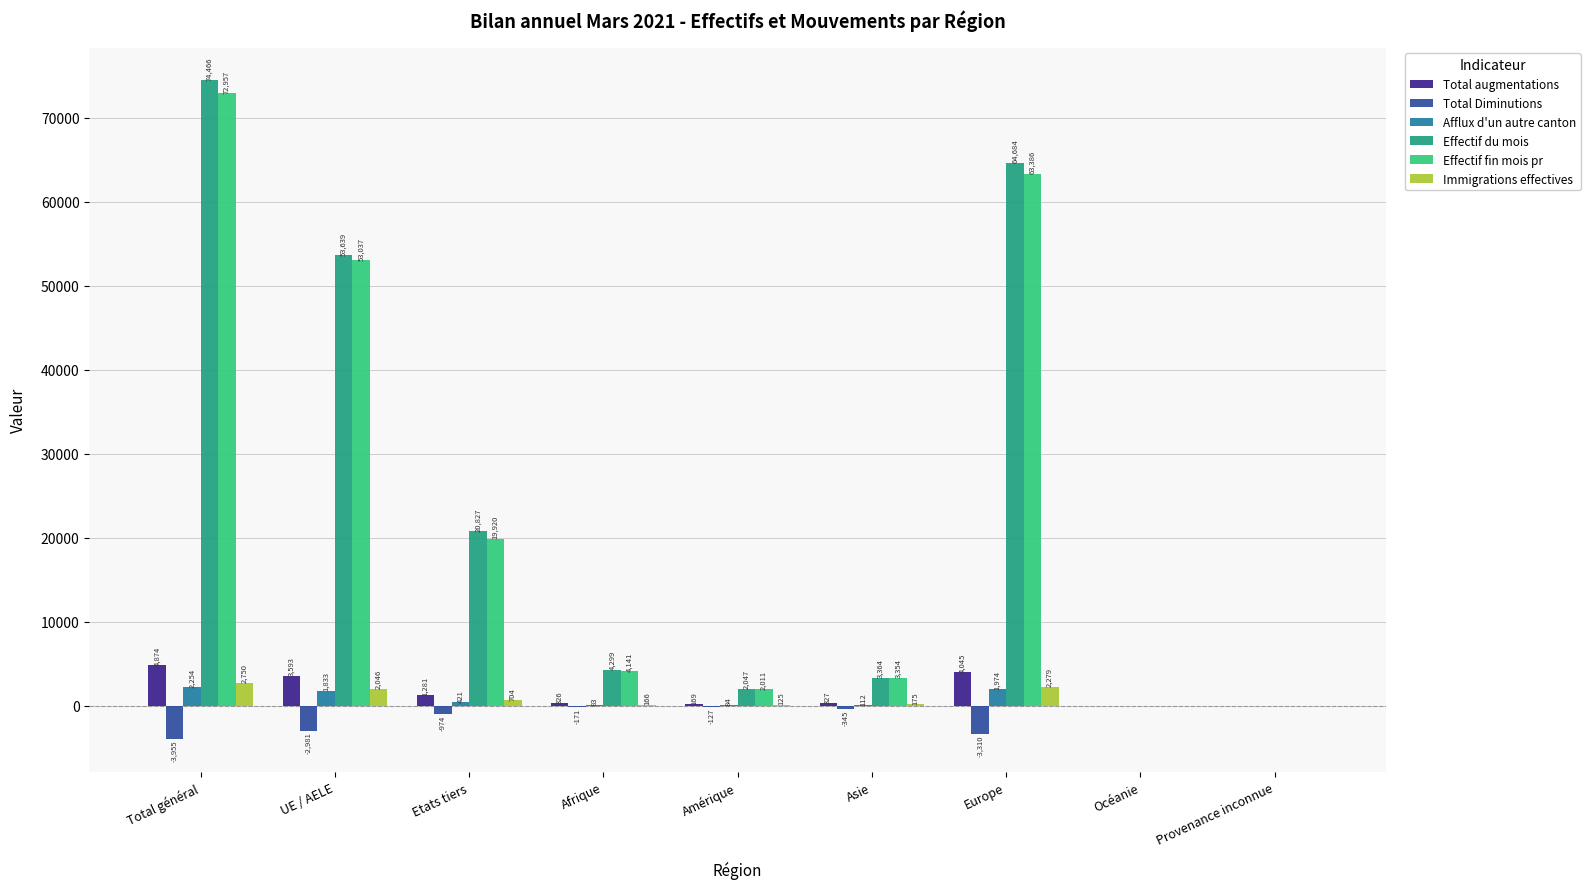

What are all the series names shown in the legend?

Total augmentations, Total Diminutions, Afflux d'un autre canton, Effectif du mois, Effectif fin mois pr, Immigrations effectives